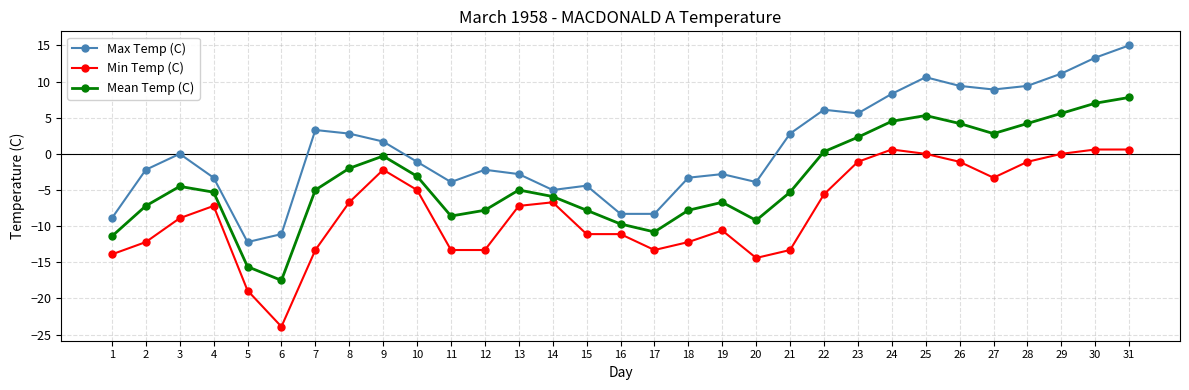

Which series has the largest total across all categories?

Max Temp (C)